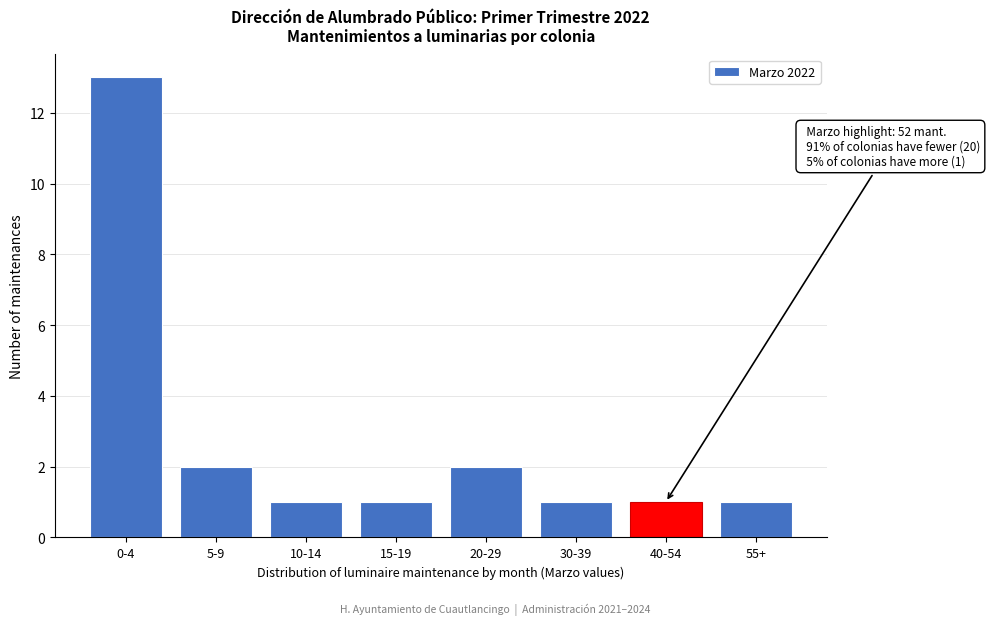

Reading right to left, extract all data points from this chart.

55+=1	40-54=1	30-39=1	20-29=2	15-19=1	10-14=1	5-9=2	0-4=13